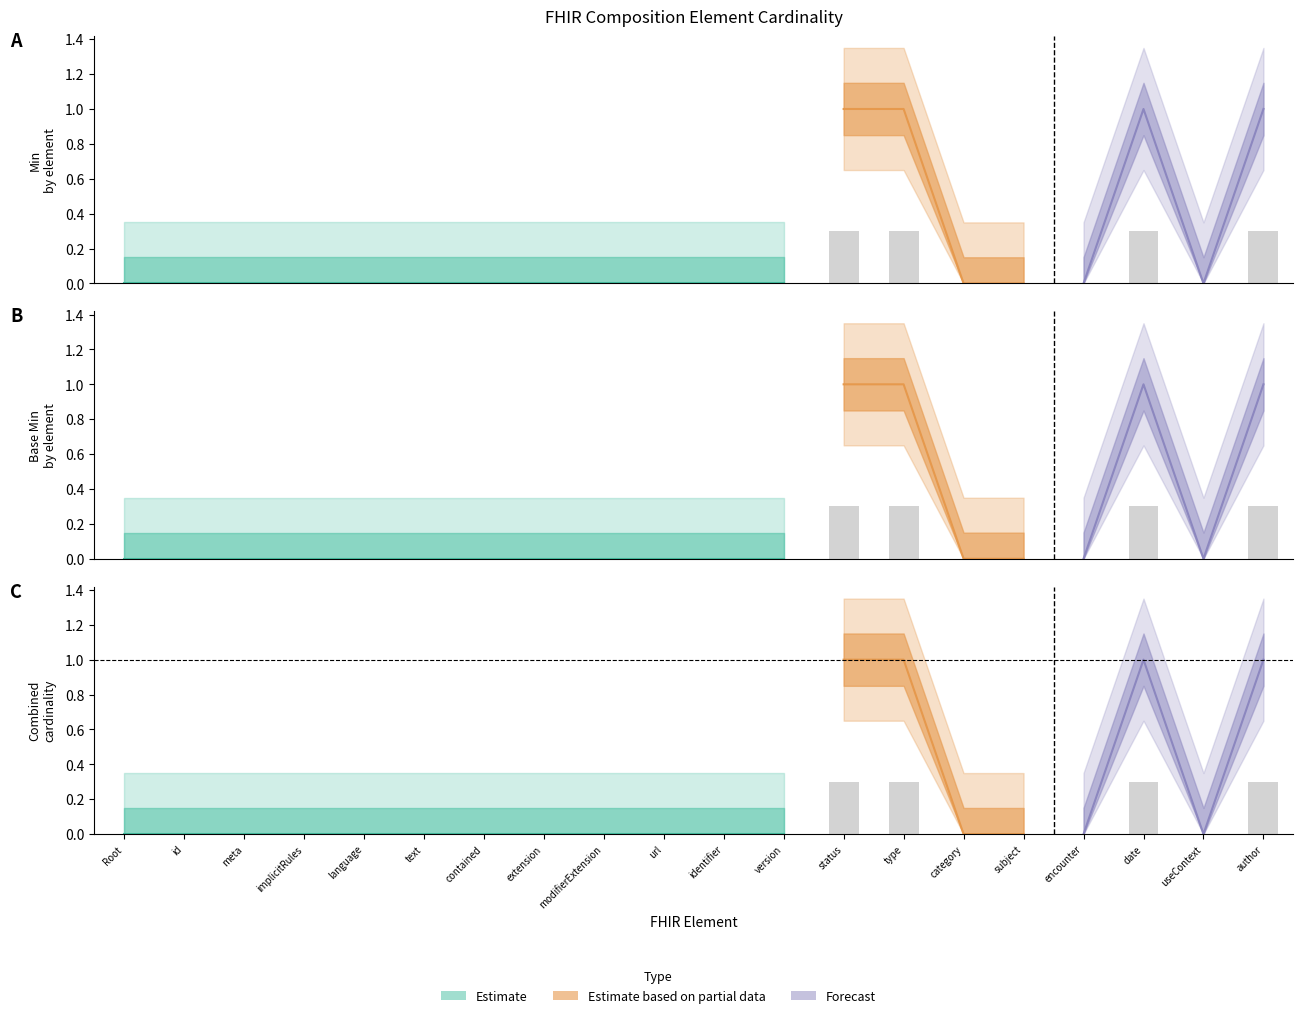

The value of Min at id is -0.1. True or false?

False